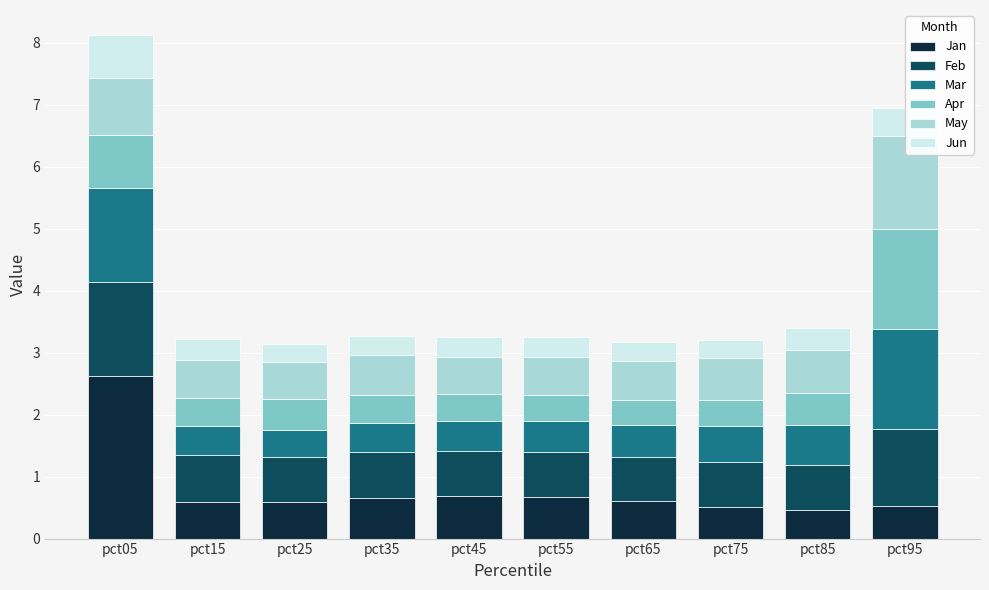

What is the total value across all series at pct95?

6.9